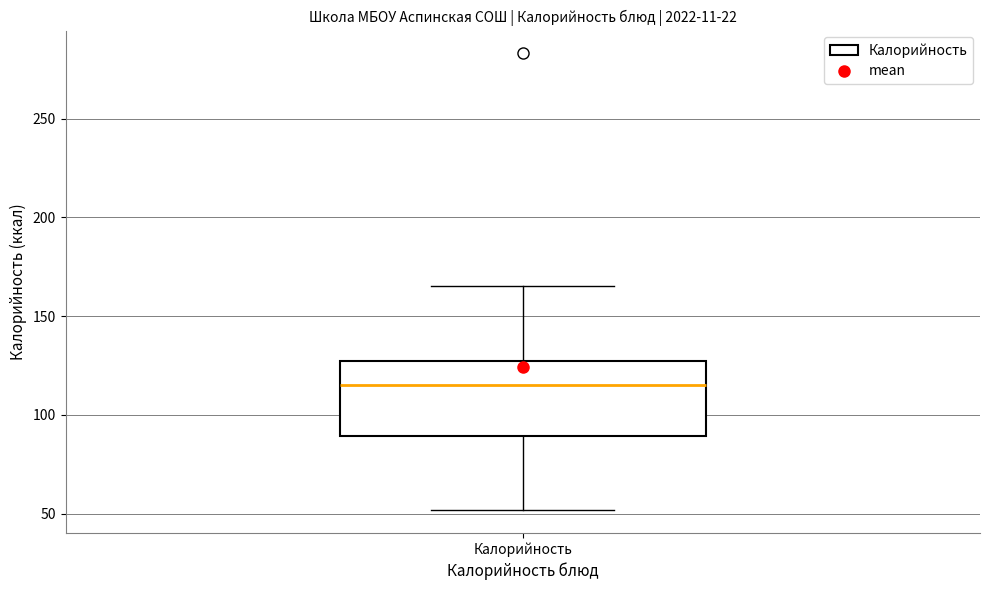

Read this box plot against the y-axis: the position of the median line, the range covered by the box, and the ends of both whiskers. The values are not printed on the chart, so give them approximately, as read against the axis.

median 115, box 90 to 130, whiskers 50 to 165